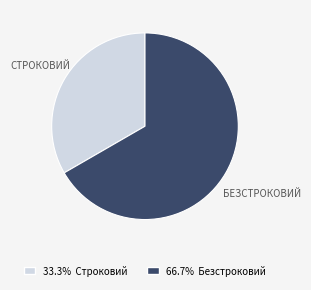

Is there a majority slice in this chart?

Yes